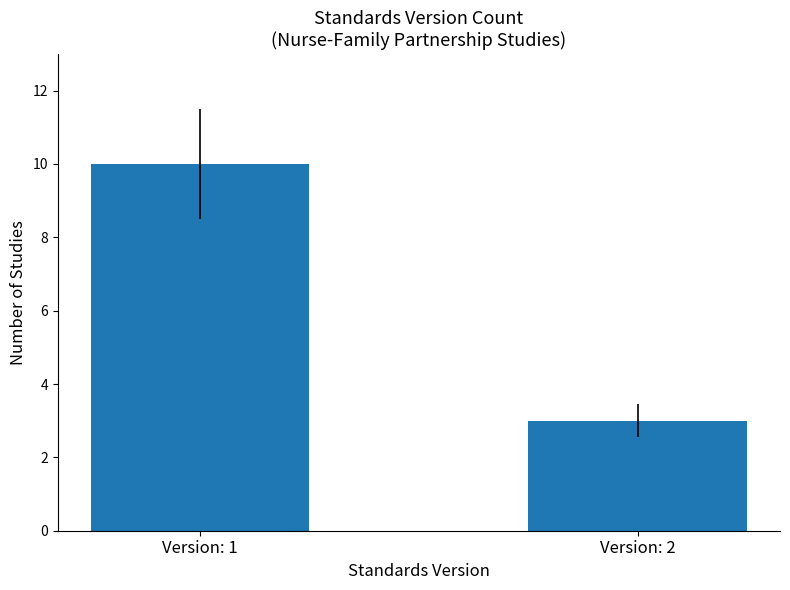

Reading left to right, transcribe all the data shown in this chart.

Version: 1=10	Version: 2=3